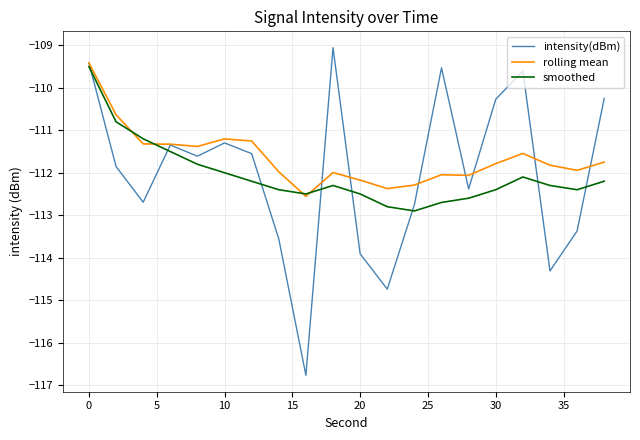

Which series has the widest spread of values?

intensity(dBm)